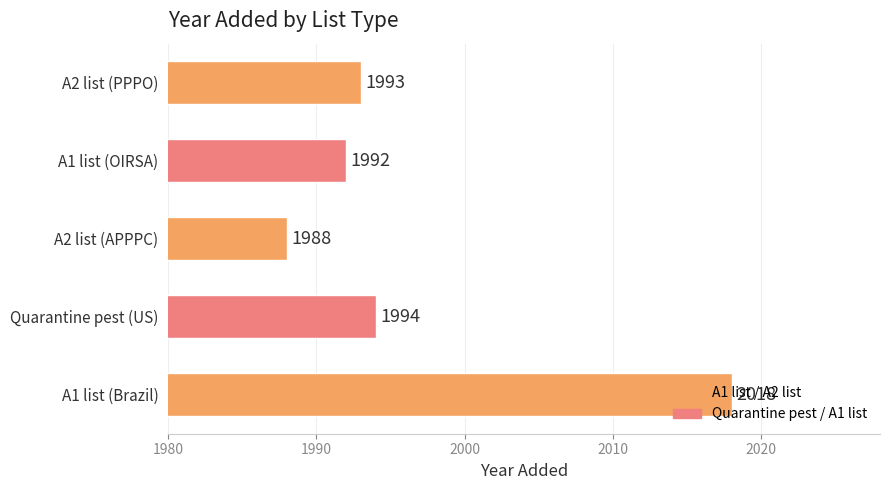

What is the difference between the second highest and minimum values?

6